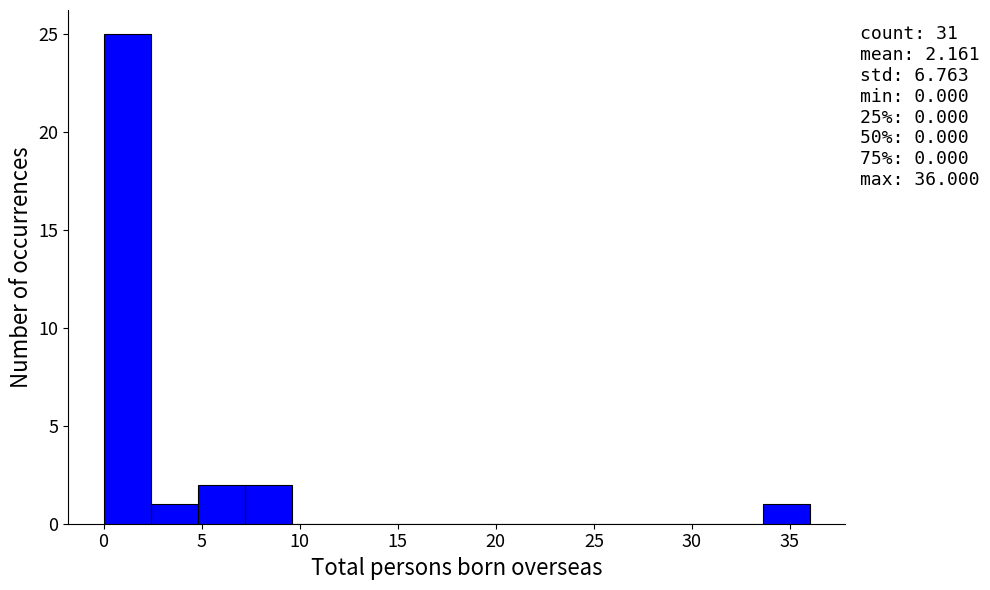

Which range on the x-axis has the tallest bar?

0.0 to 2.4